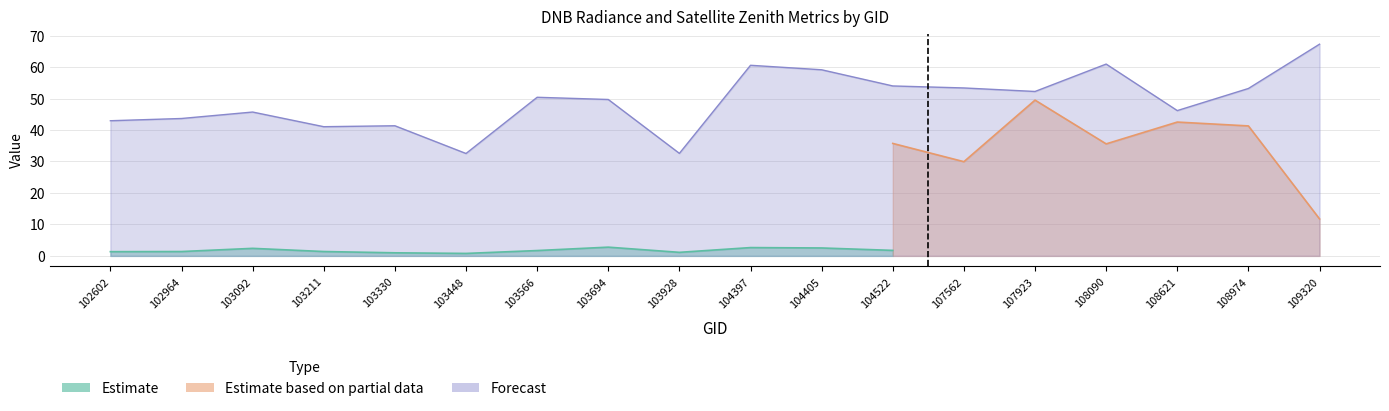

Which series ends up on top after the final intersection of Estimate and Forecast?

Forecast